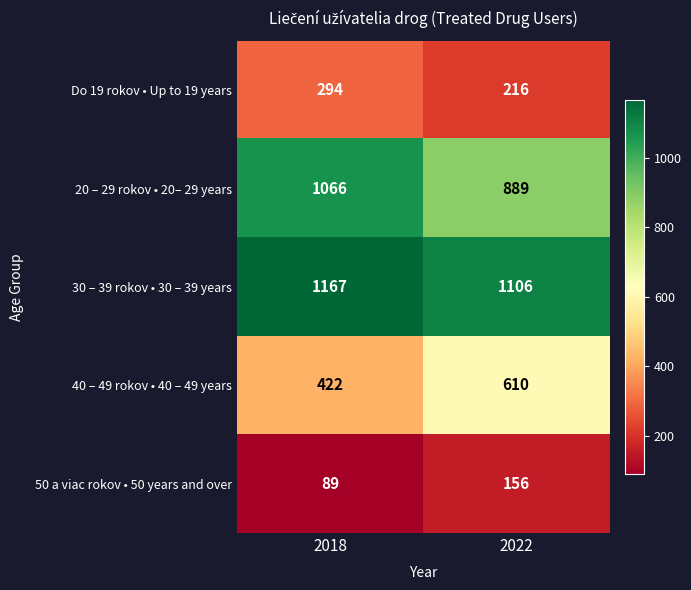

What is the total value across all series at 2018?

3038